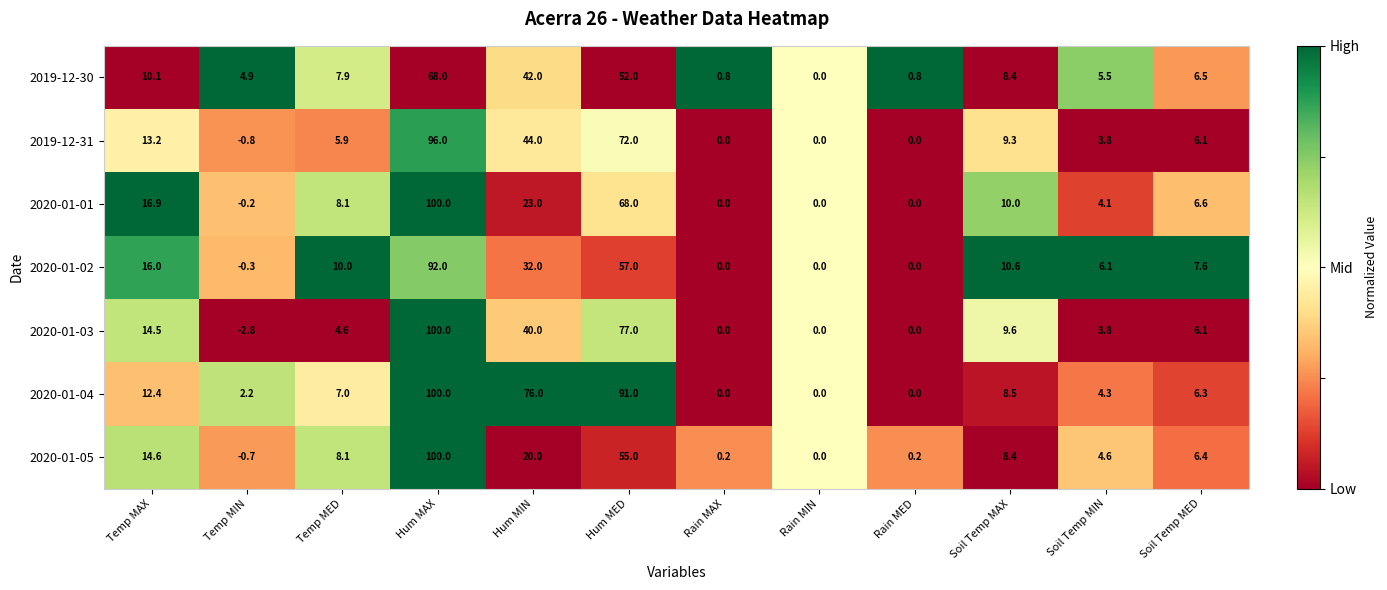

What is the spread (max minus min) of values at Soil Temp MED?

1.5